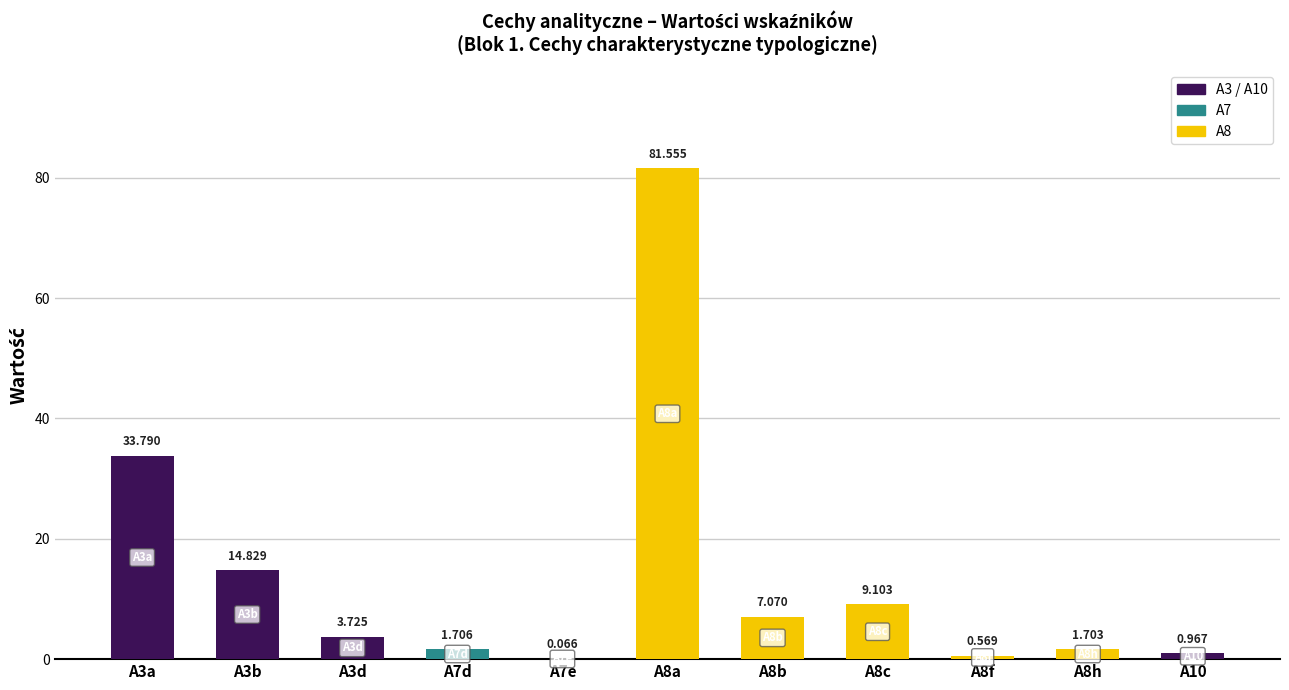

What is the difference between the values at A10 and A7d?

0.7